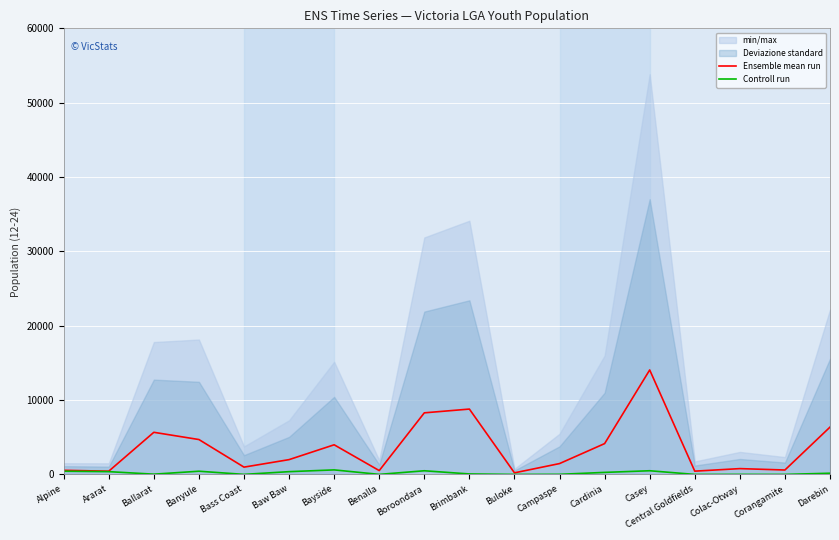

What is the difference between the maximum and minimum values in the Controll run series?

609.0